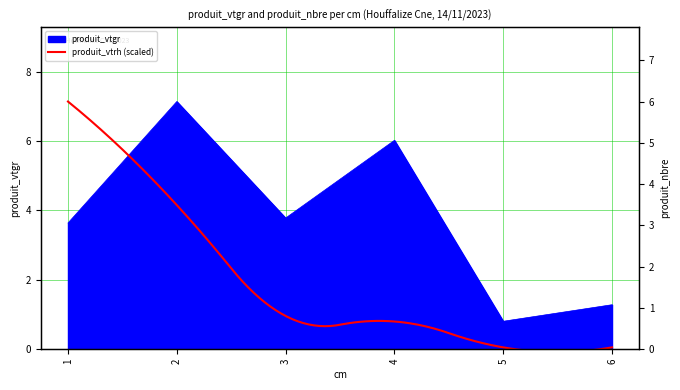

What is the maximum value for produit_vtgr?

7.1